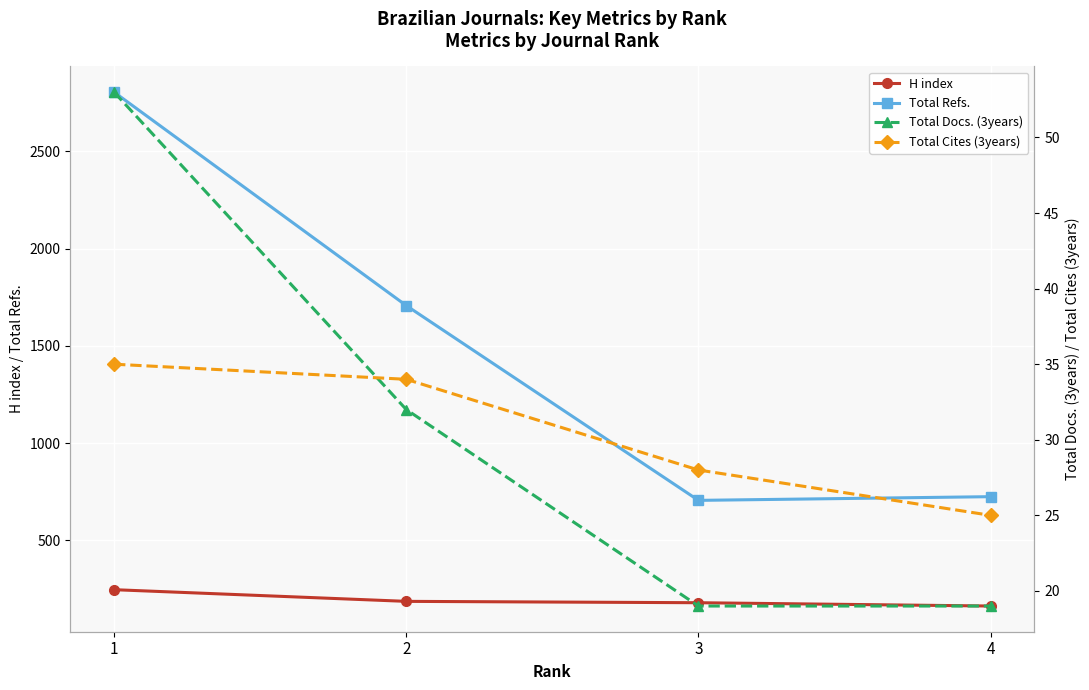

Rank the series at 2 from highest to lowest value.

Total Refs., H index, Total Cites (3years), Total Docs. (3years)